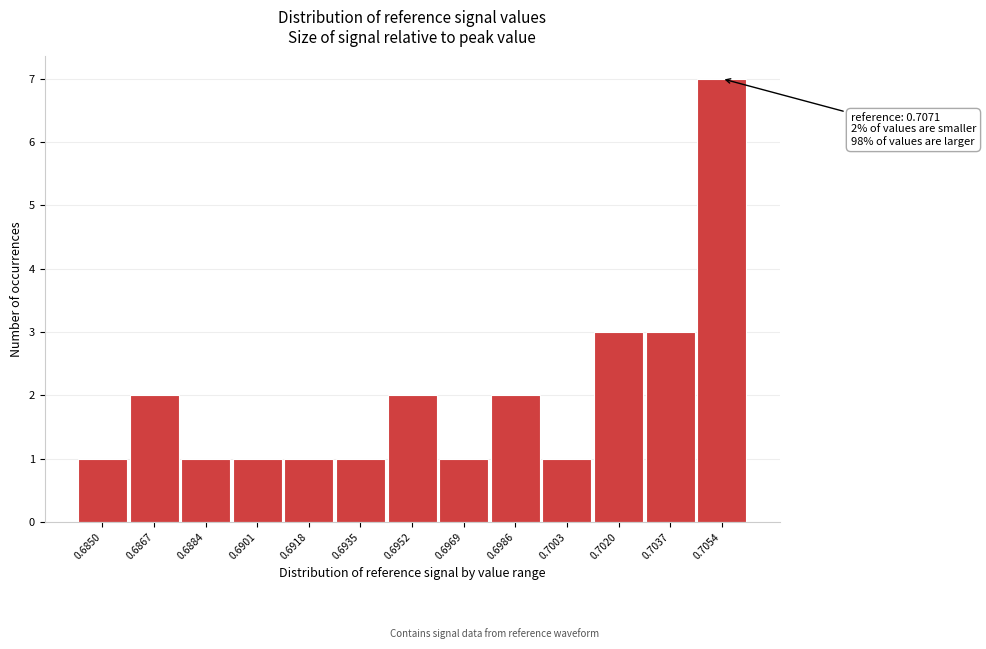

Reading left to right, extract all data points from this chart.

1	2	1	1	1	1	2	1	2	1	3	3	7